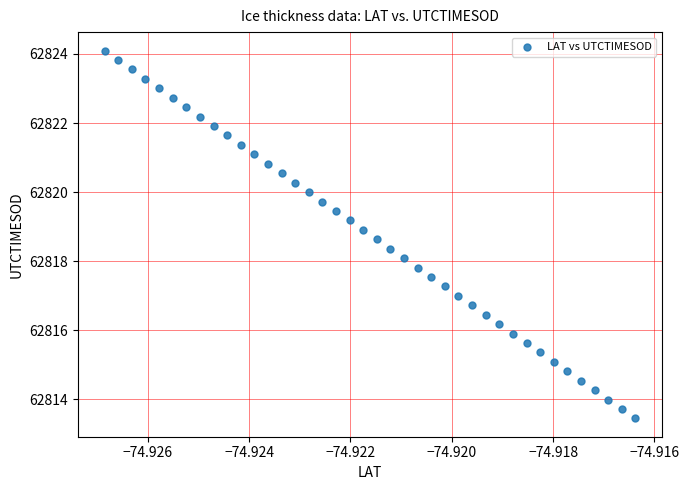

What is the range of Y values (max minus min)?

10.6